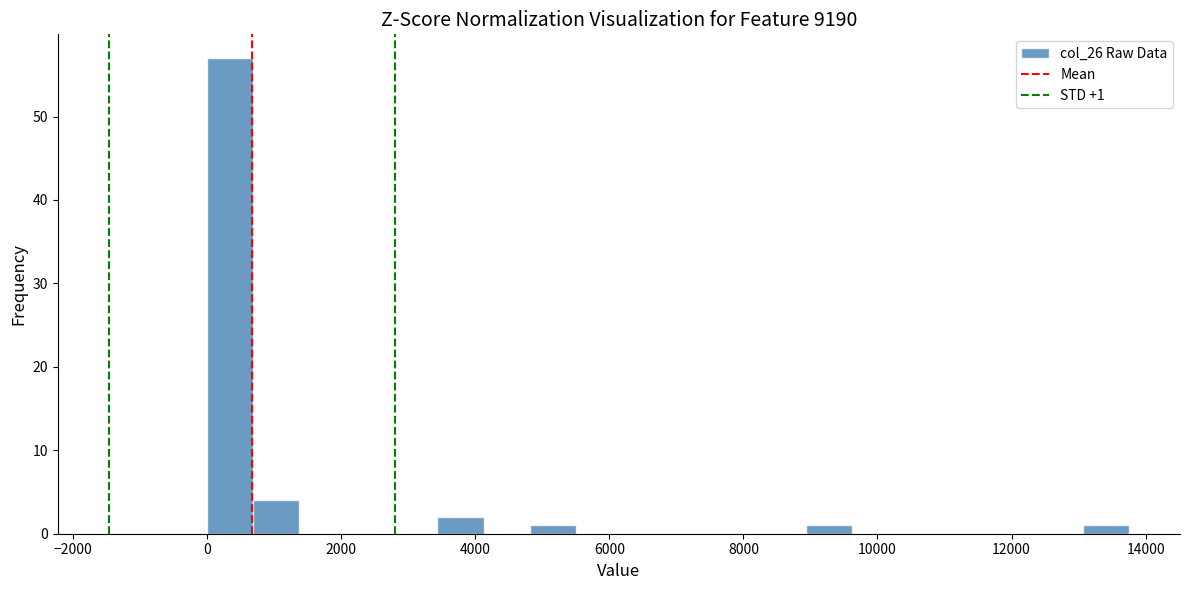

Around what value on the x-axis is the tallest bar? Give the approximate position of its centre, as read against the axis.

400